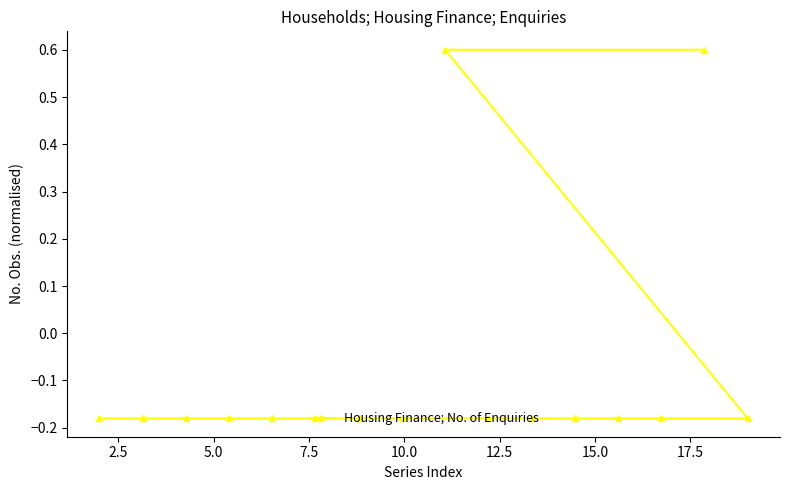

What is the greatest value displayed?

0.6